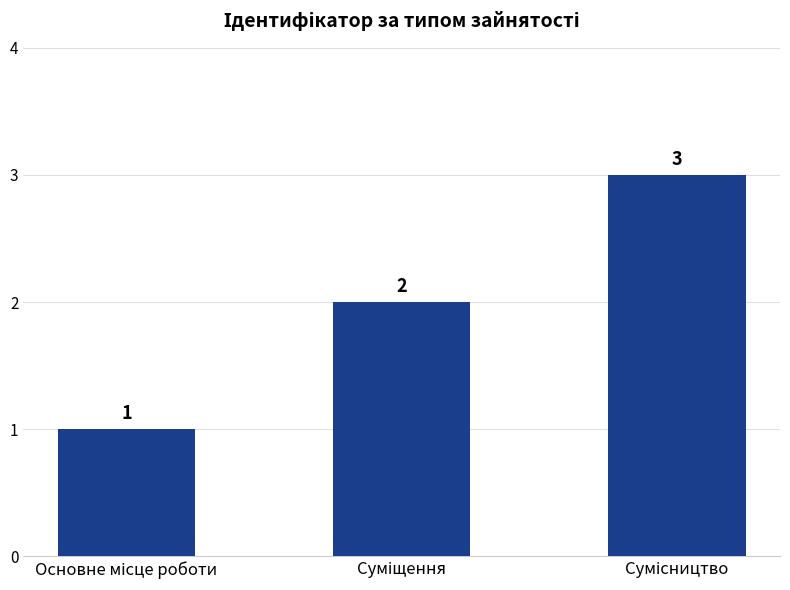

How many values are between 1 and 3?

3